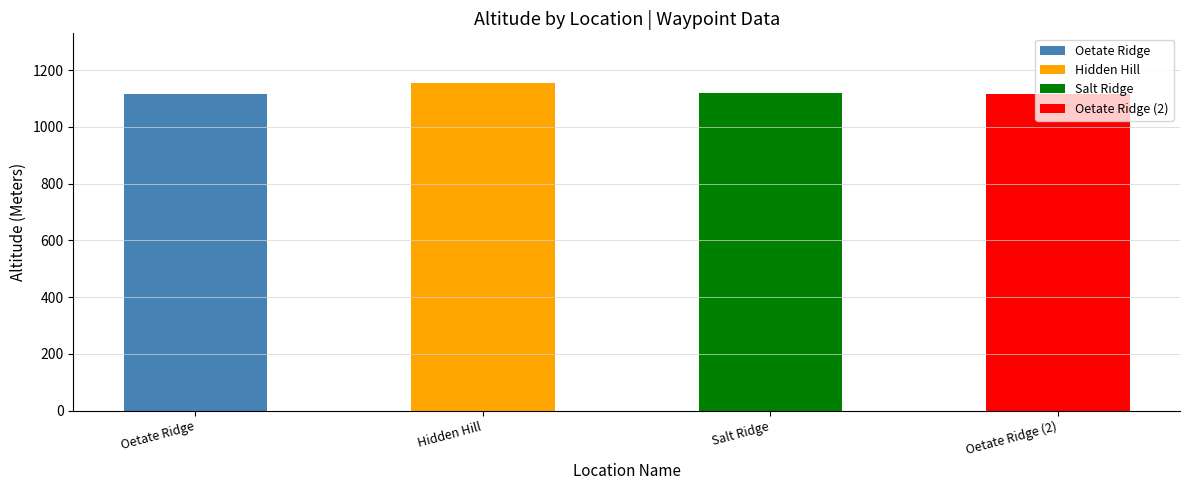

What is the sum of the values at Oetate Ridge (2) and Oetate Ridge?

2230